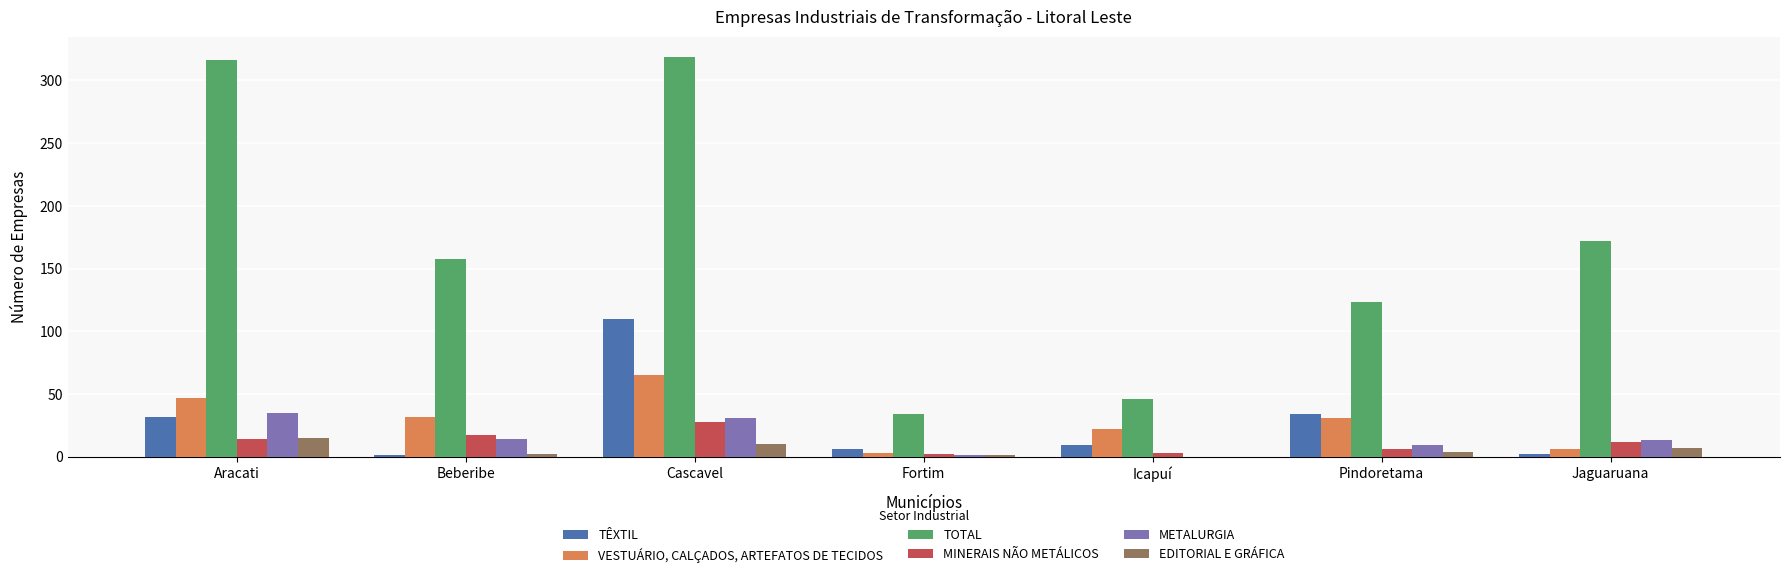

Are the bars grouped side by side (vs. stacked)?

Yes